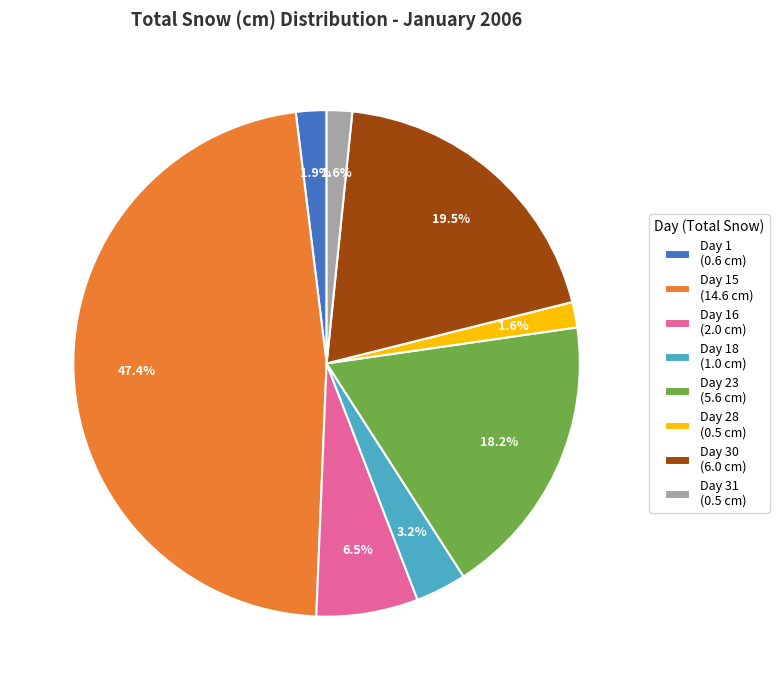

What is the ratio of the value at Day 23 (5.6 cm) to the value at Day 30 (6.0 cm)?

0.9